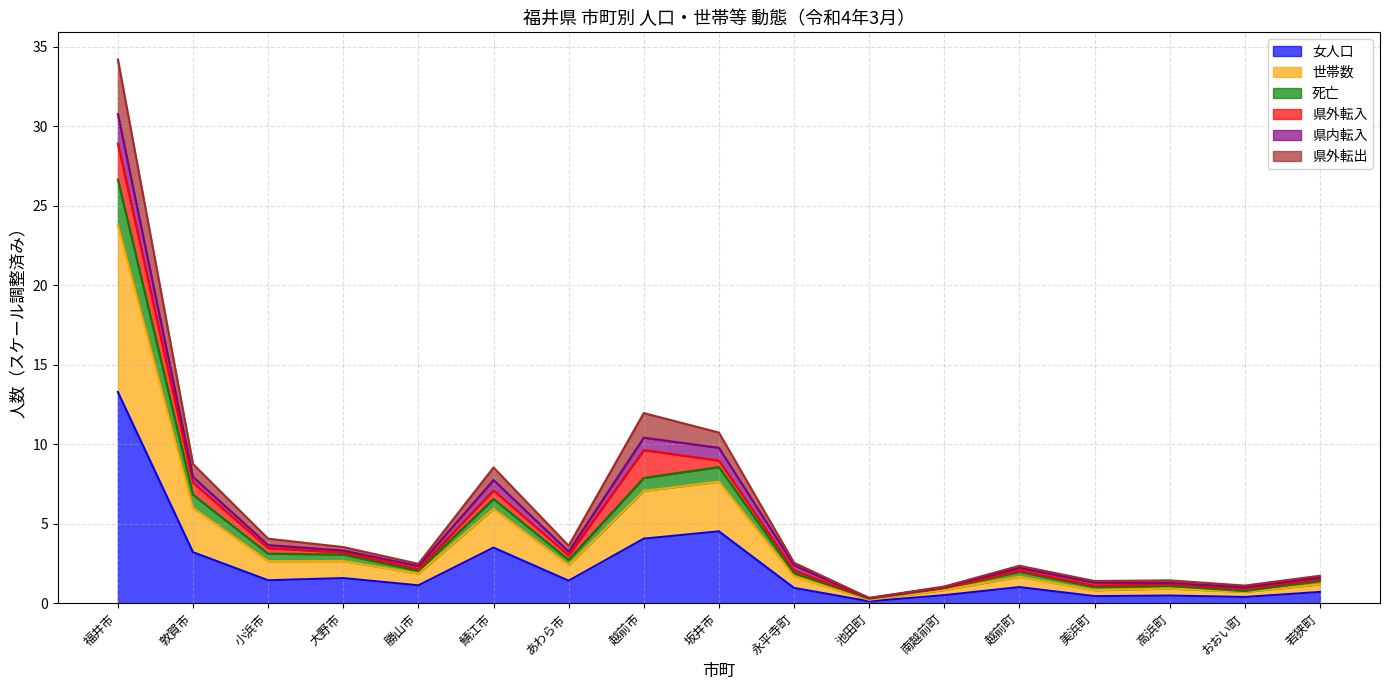

What is the highest value of the 女人口 series?

13.3